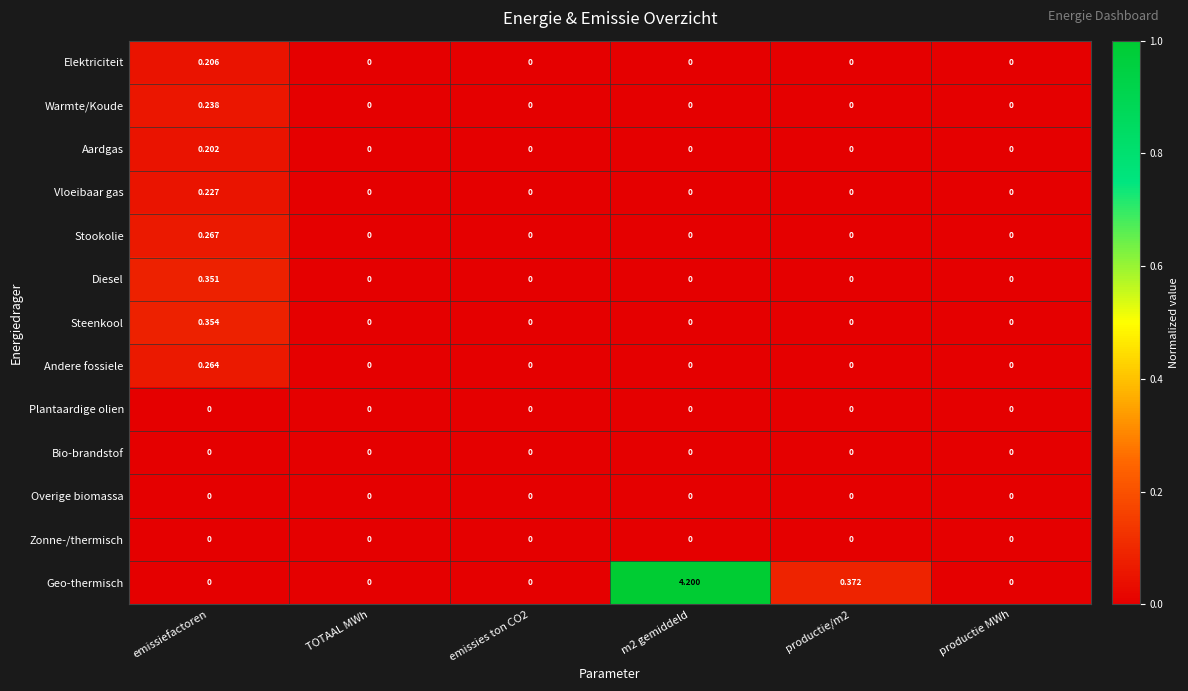

Between emissies ton CO2 and m2 gemiddeld, which series saw the biggest shift?

Geo-thermisch